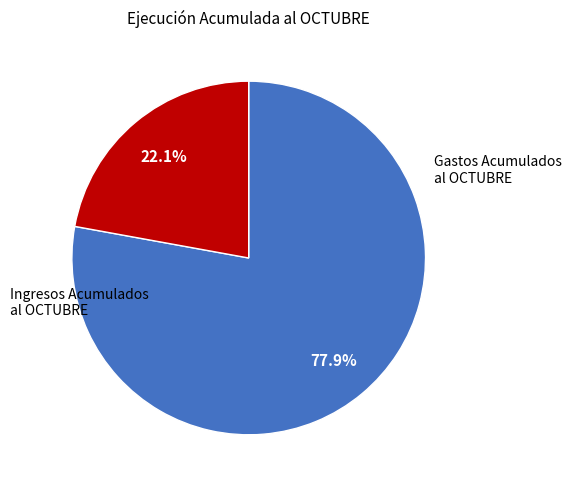

Does any single category account for the majority?

Yes